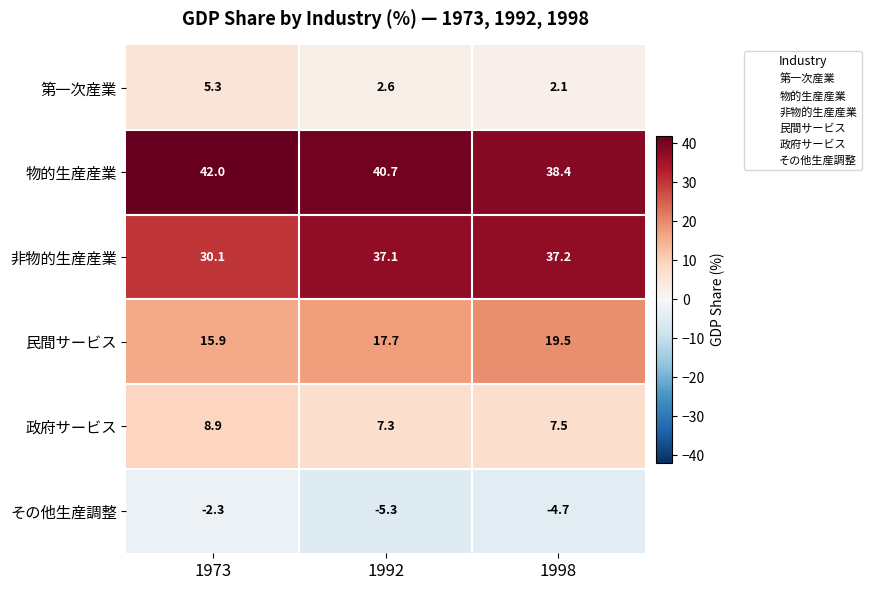

At which category is the sum across all series the highest?

1992